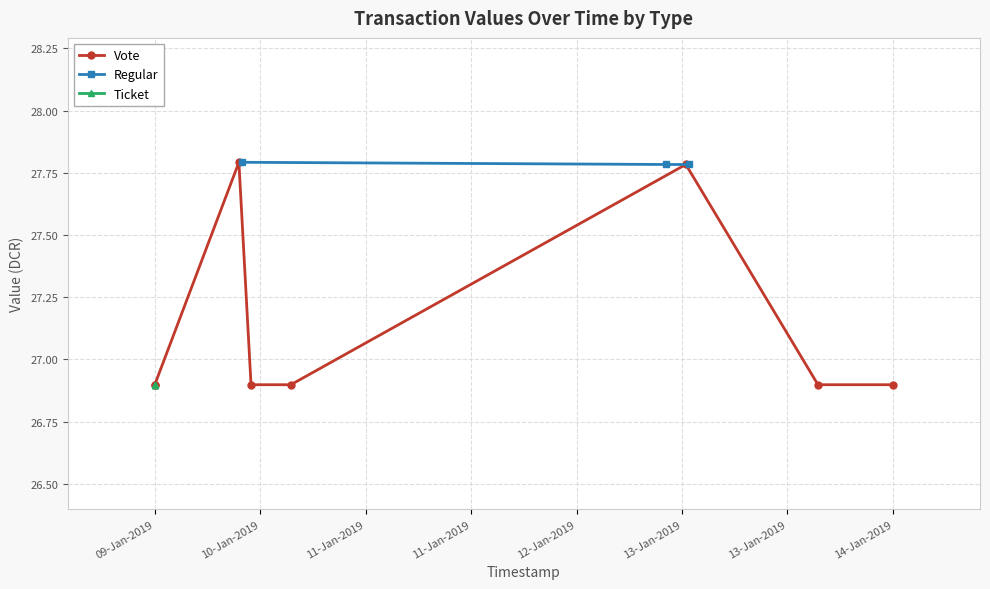

Count the Regular values in the range 27 to 28.

3